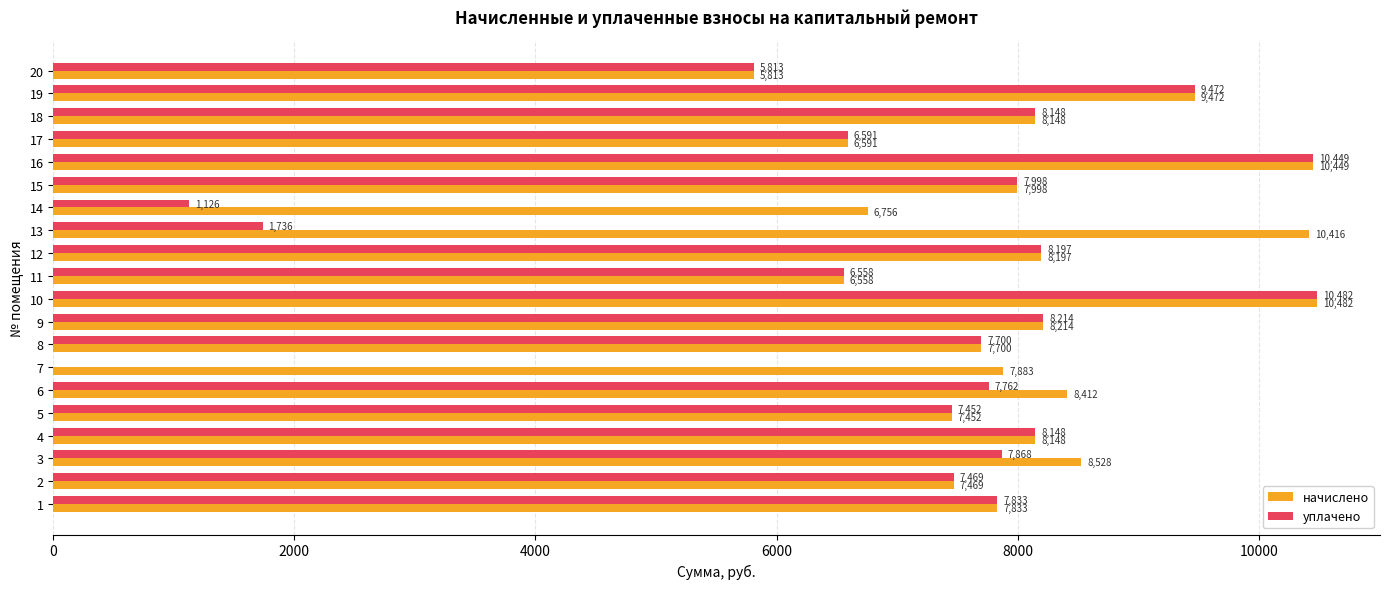

Is it true that уплачено equals 10482.5 at 10?

True